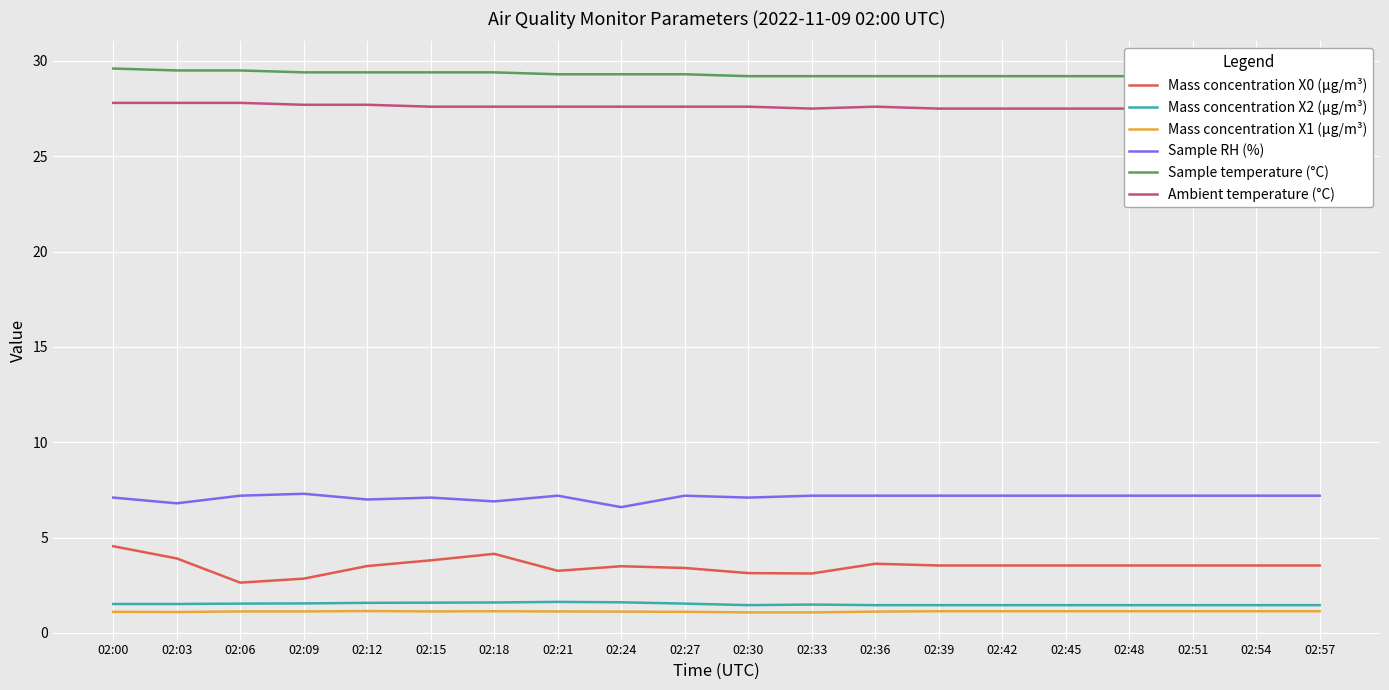

Between 02:03 and 02:54, which series saw the biggest shift?

Sample RH (%)